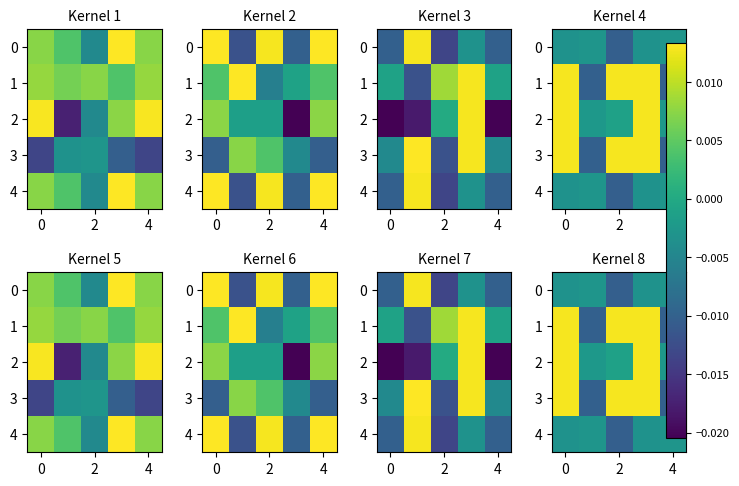

Count the number of data series in this chart.

5